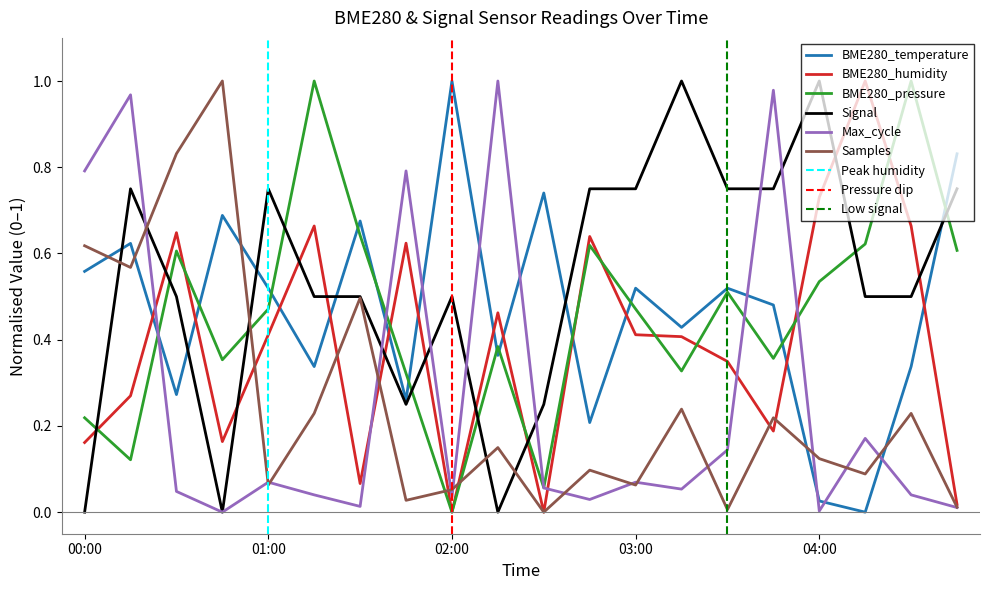

Which series has the largest total across all categories?

Signal